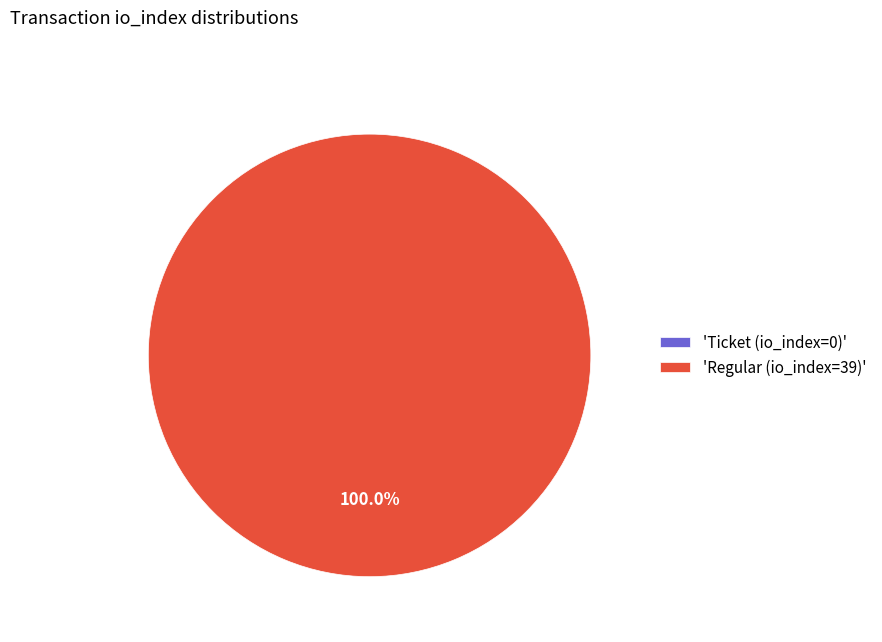

What is the largest slice in the pie chart?

Regular (io_index=39)